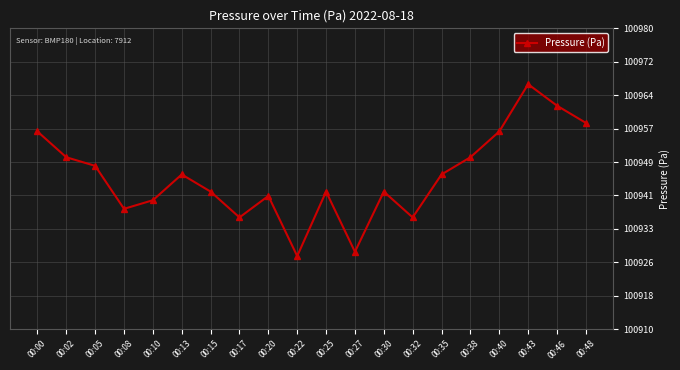

The chart shows a value of 24593 at 00:08. True or false?

False